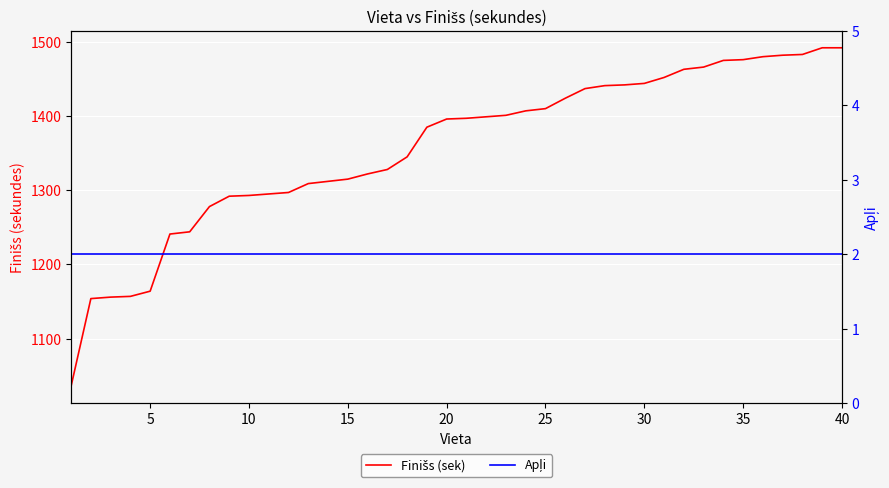

Count the number of data series in this chart.

2